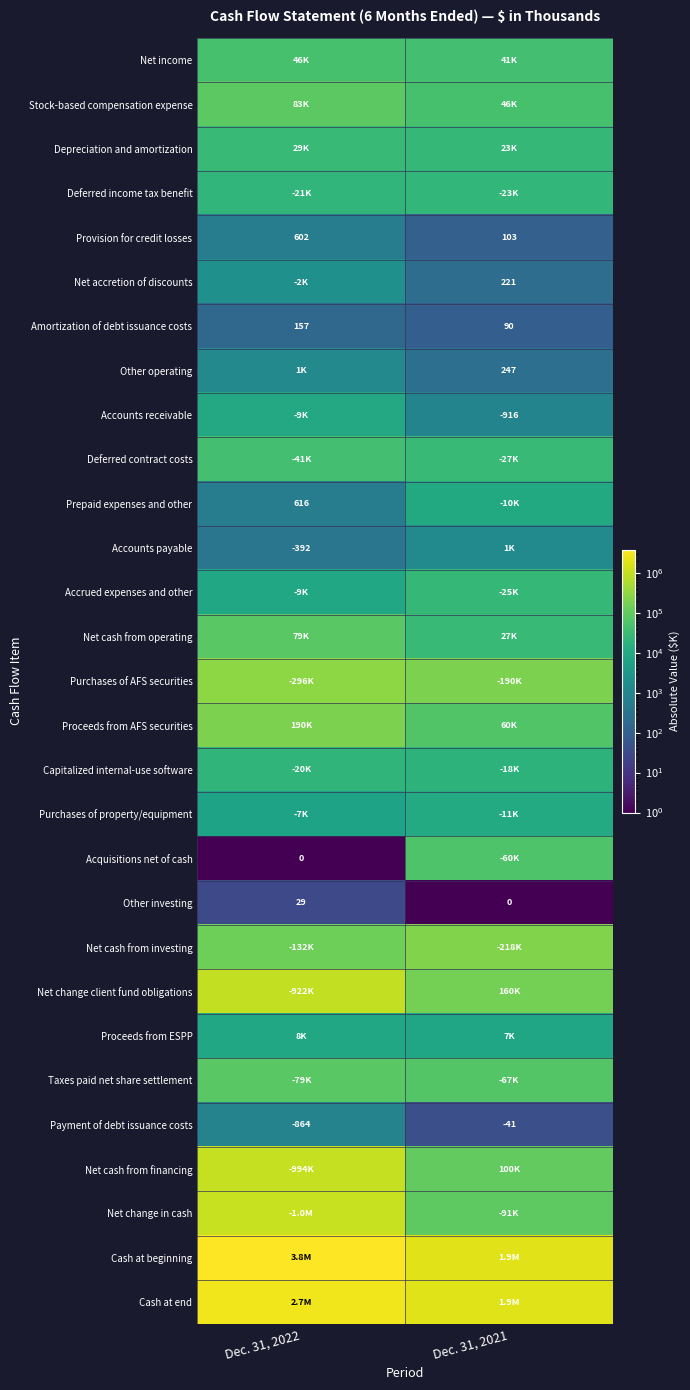

What is the sum of the Amortization of debt issuance costs values at Dec. 31, 2021 and Dec. 31, 2022?

247